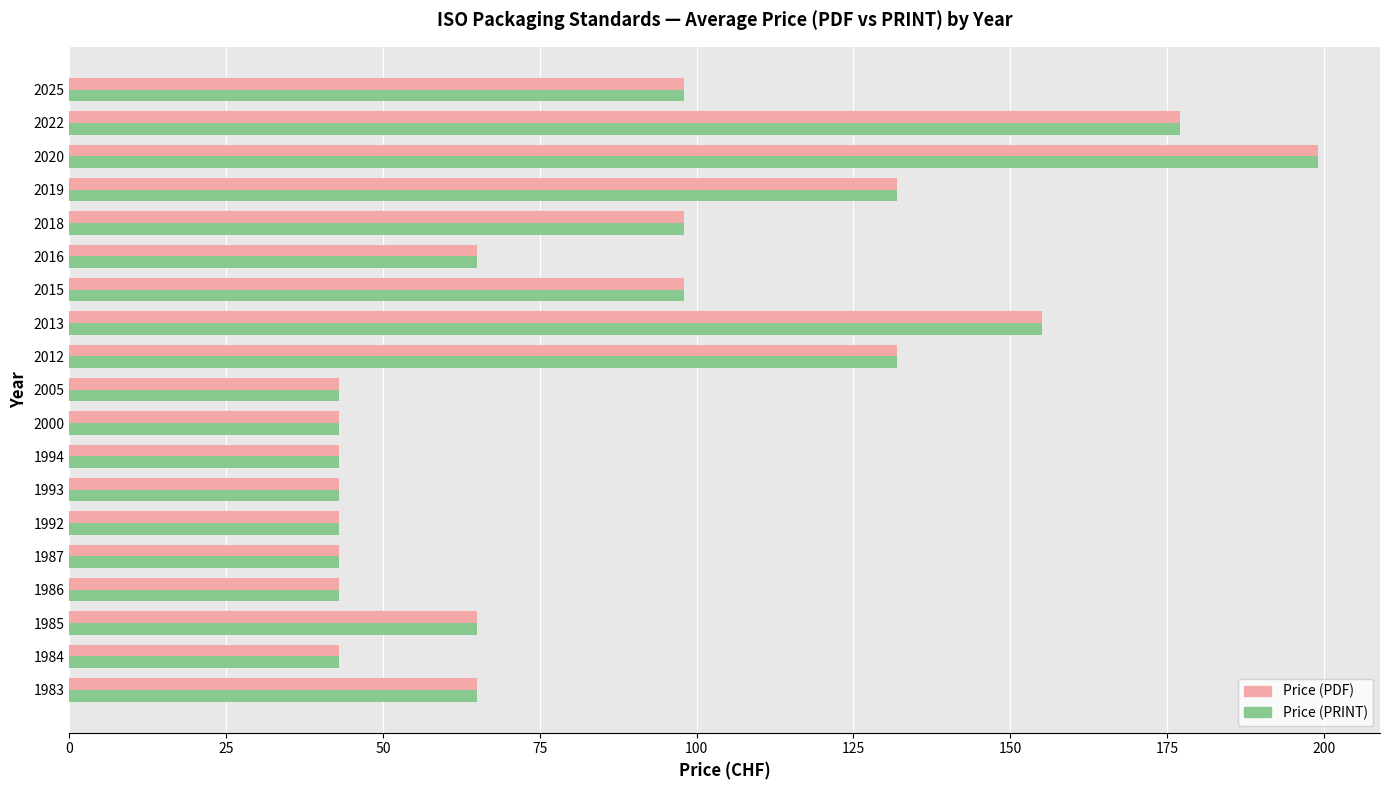

How many categories are shown in the chart?

19